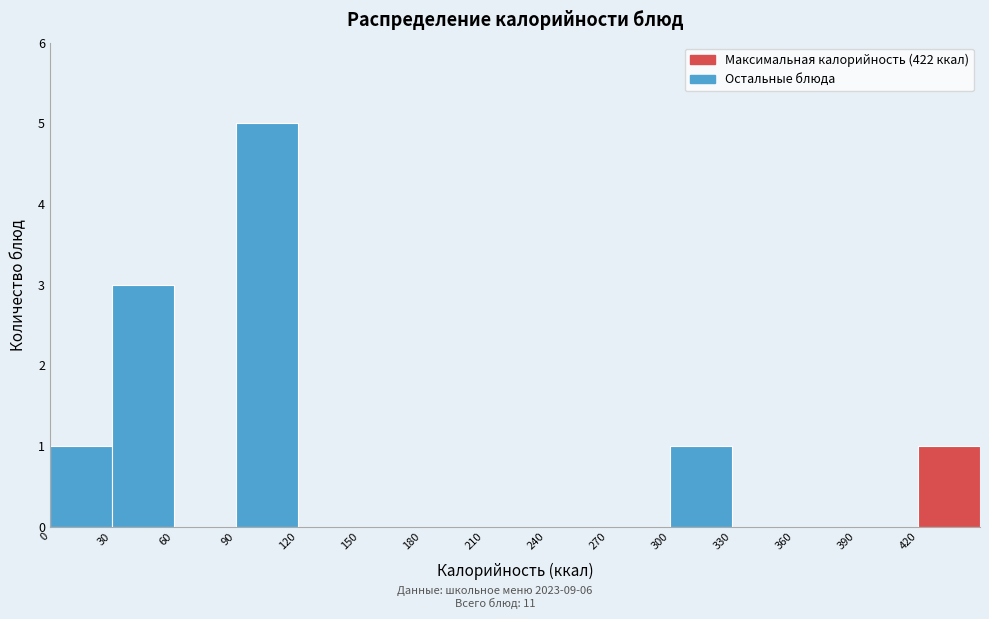

Reading left to right, list every bar in this chart as the range it spans on the x-axis followed by its height. The values are not printed on the chart, so give them approximately, as read against the axis.

0 to 30: 1
30 to 60: 3
60 to 90: 0
90 to 120: 5
120 to 150: 0
150 to 180: 0
180 to 210: 0
210 to 240: 0
240 to 270: 0
270 to 300: 0
300 to 330: 1
330 to 360: 0
360 to 390: 0
390 to 420: 0
420 to 450: 1